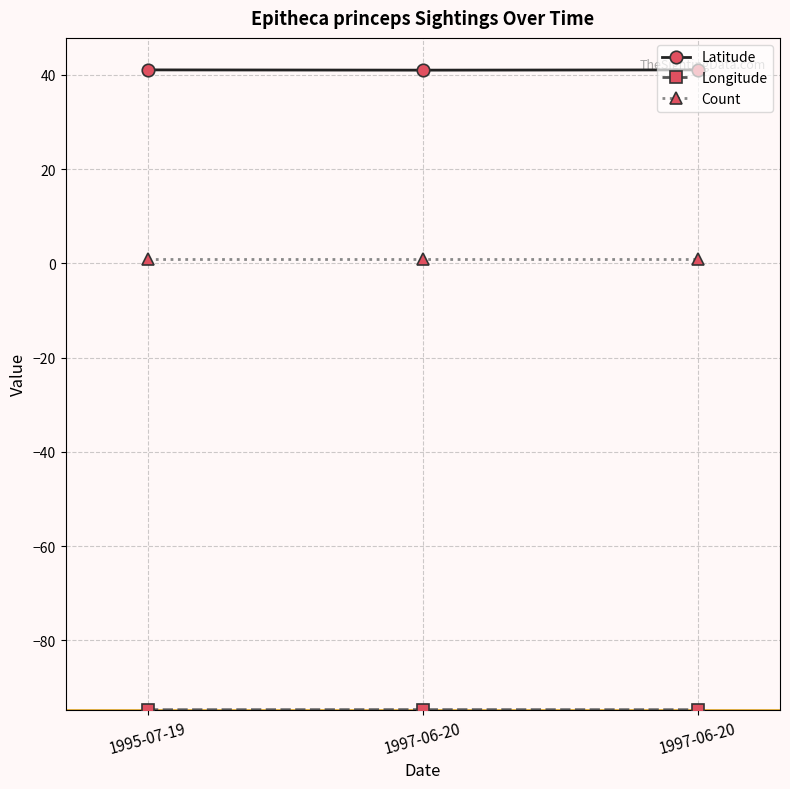

Is this an area chart (filled region under the line)?

No